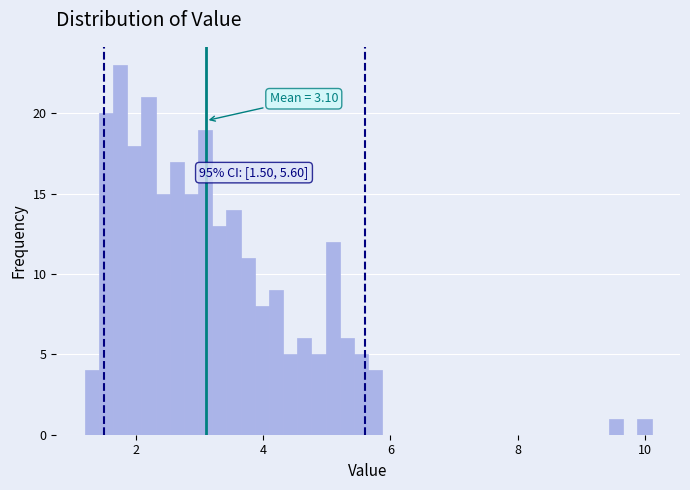

Around what value on the x-axis is the tallest bar? Give the approximate position of its centre, as read against the axis.

1.8